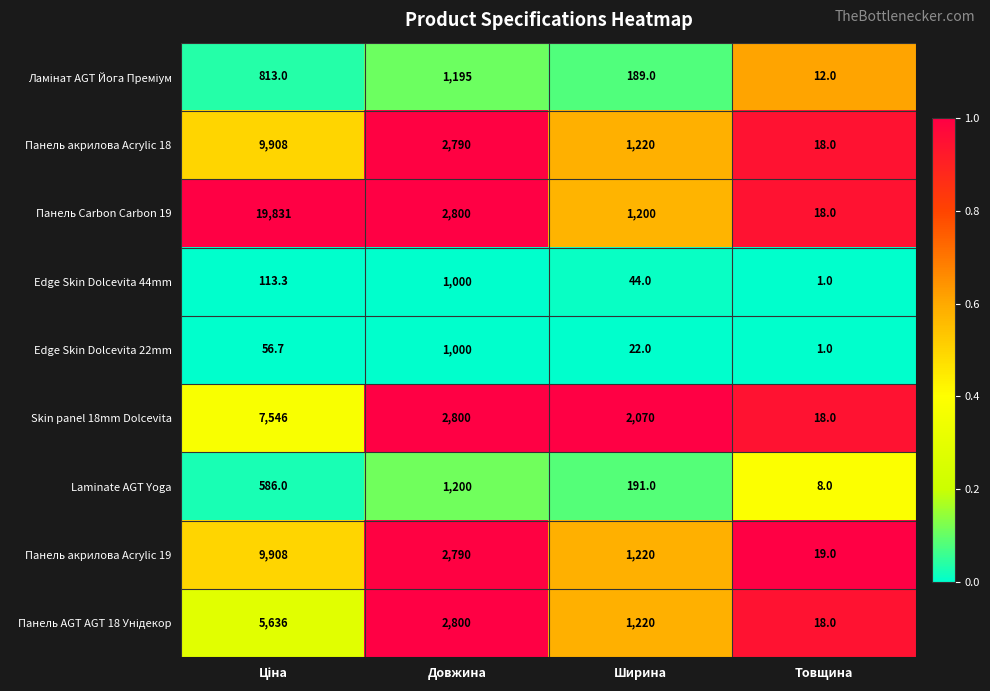

Which series has the widest spread of values?

Панель Carbon Carbon 19